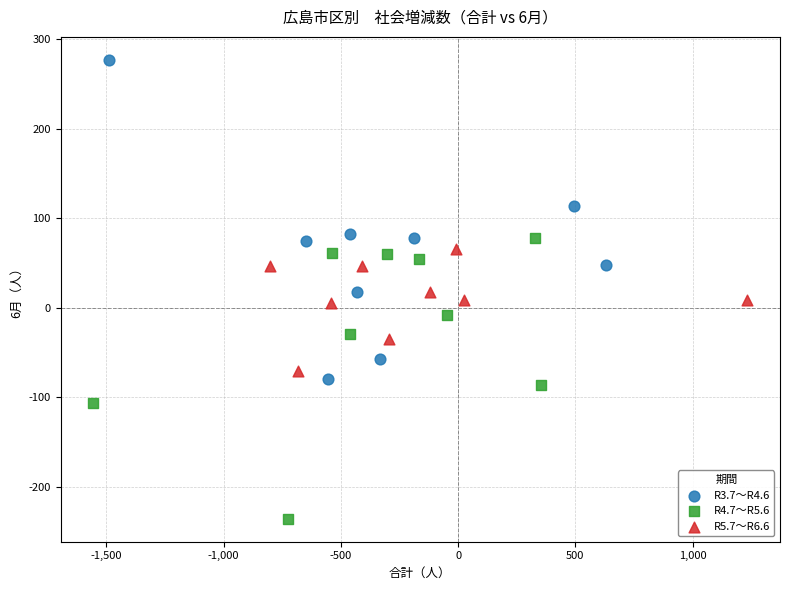

Which series contains the lowest Y value?

R4.7～R5.6